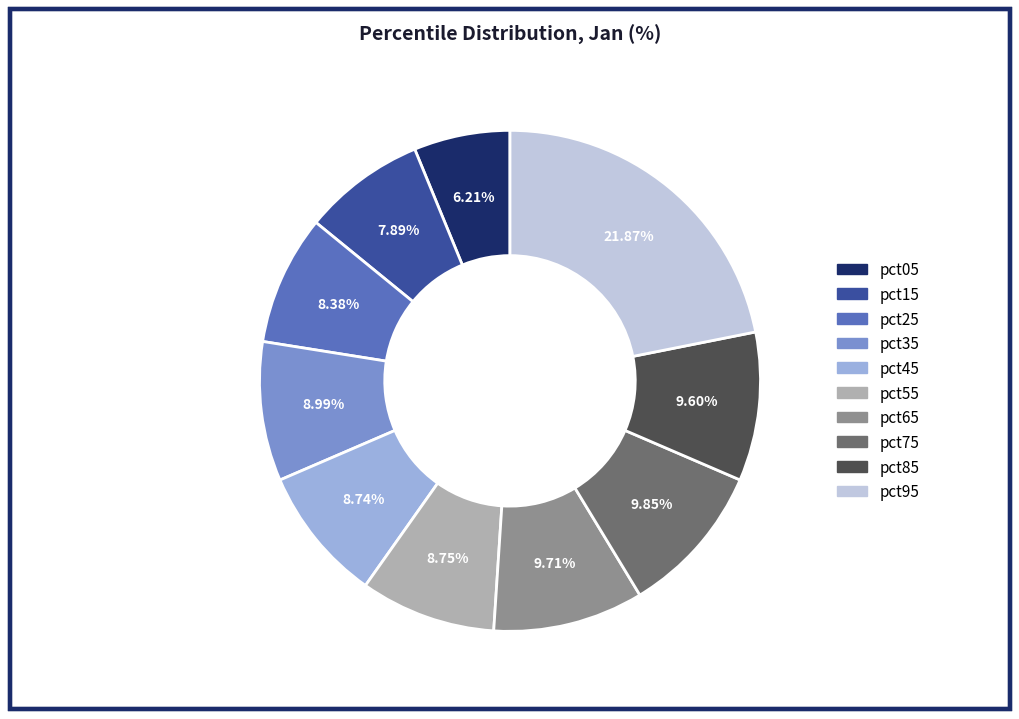

Which slice is the smallest?

pct05